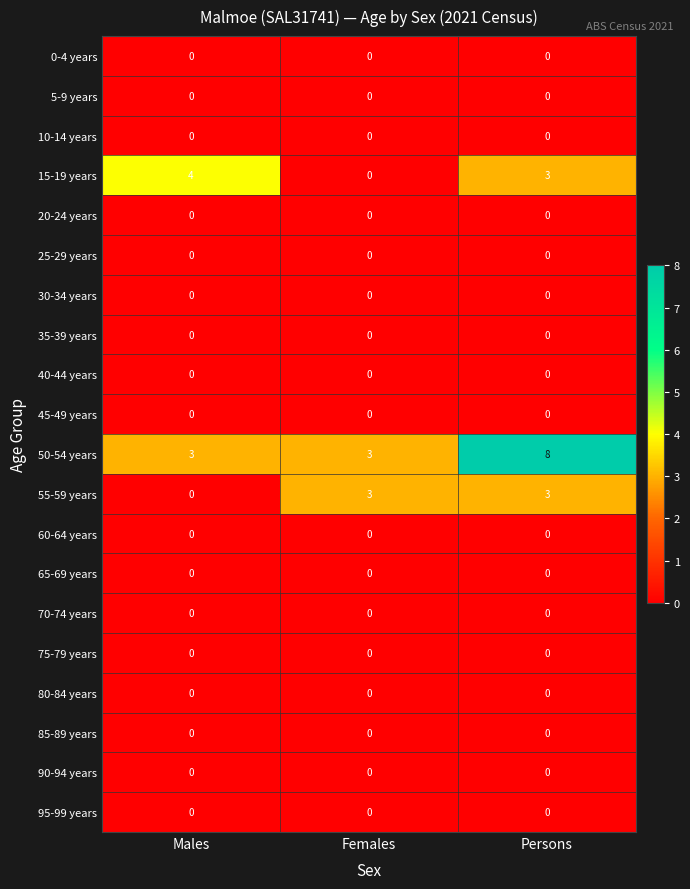

What is the total value across all series at Persons?

14